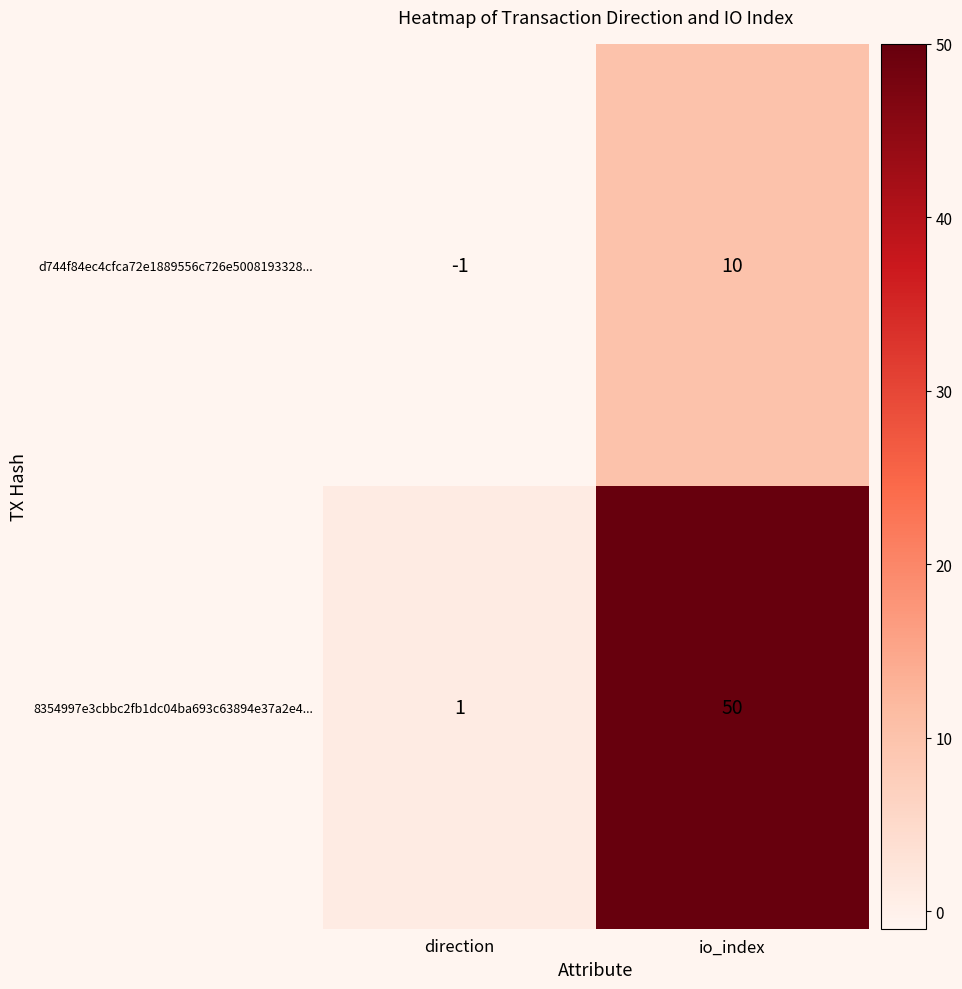

What is the maximum value shown in the chart?

50